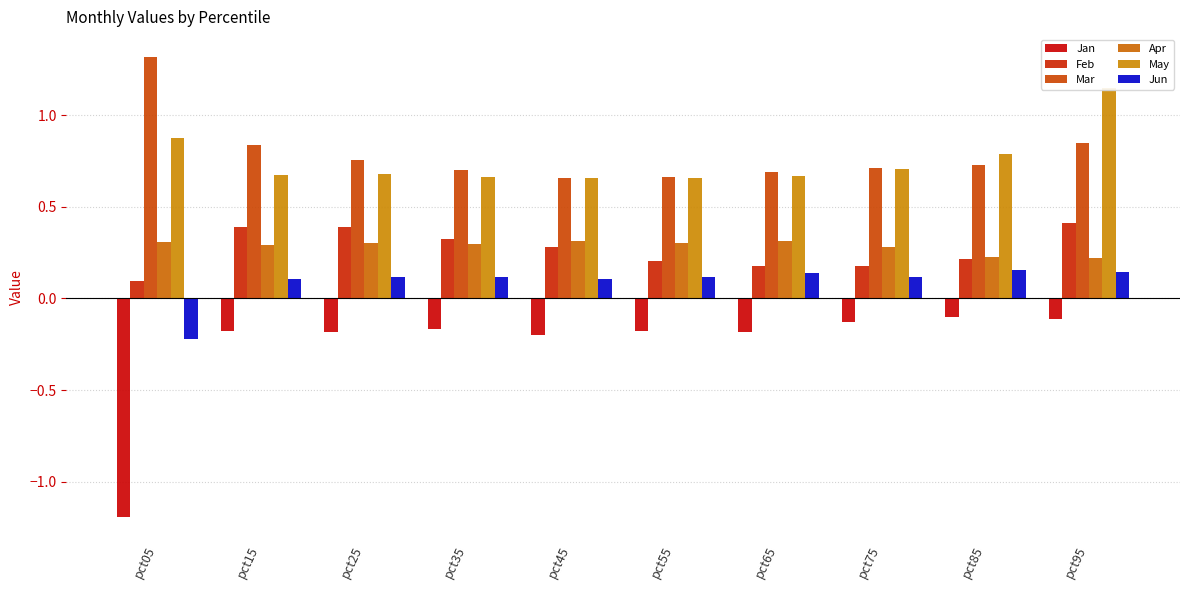

What is the difference between the Jun values at pct05 and pct25?

0.3